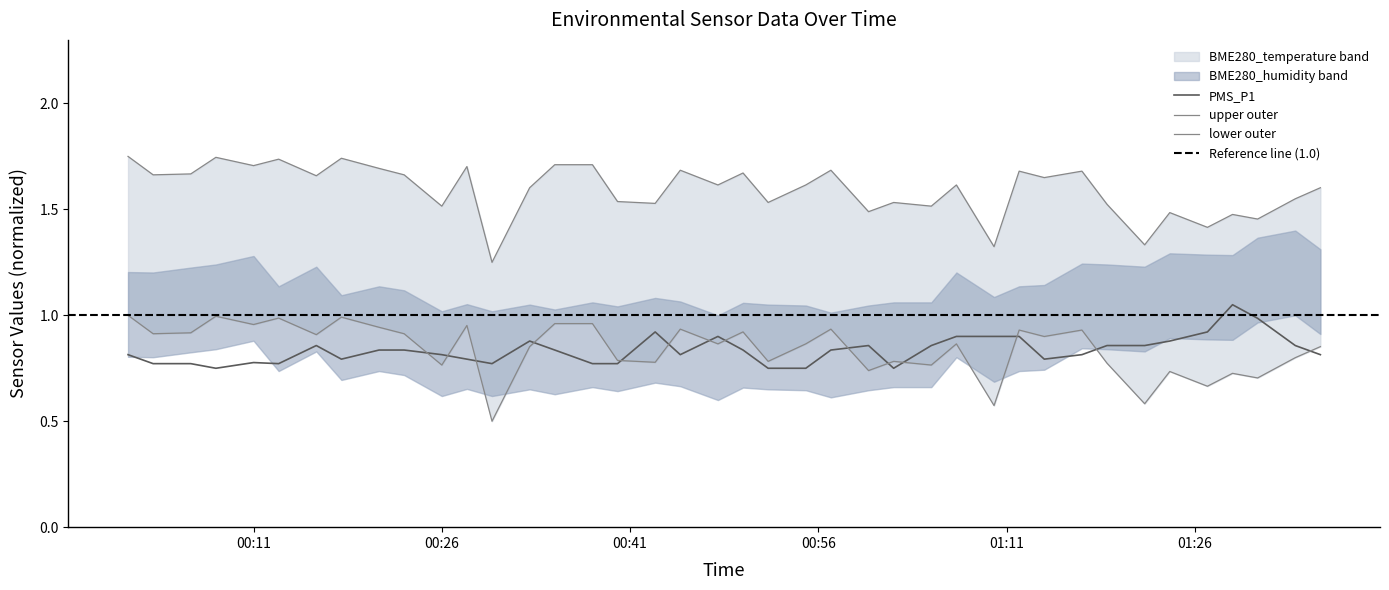

What is the label of the 19th point from the right?

2023/03/23 00:52